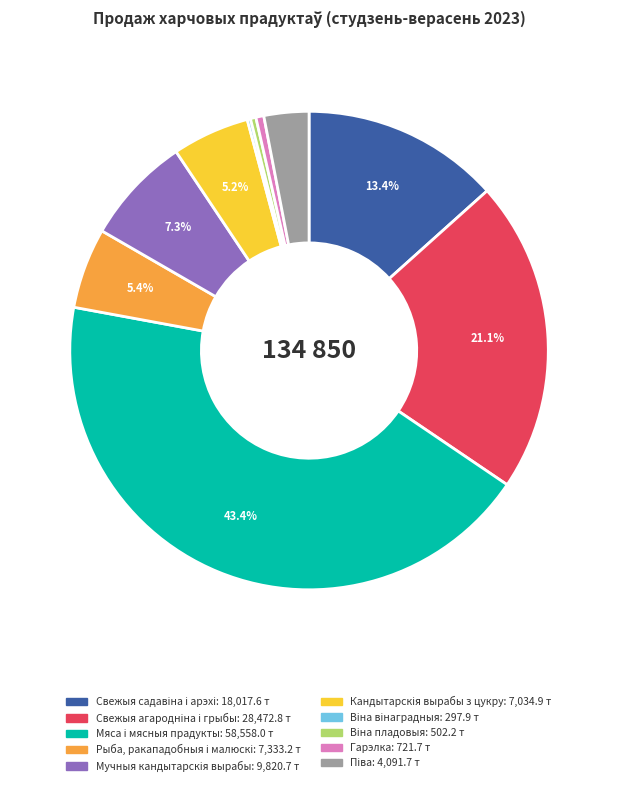

Does any single category account for the majority?

No